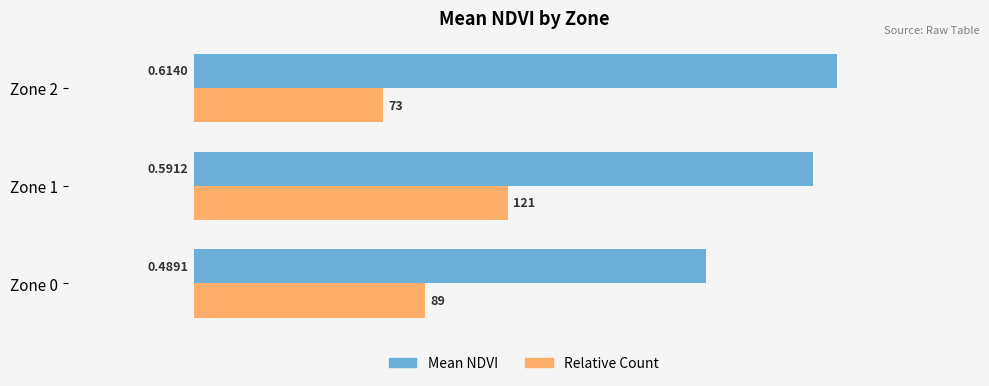

At which category is the sum across all series the highest?

Zone 1